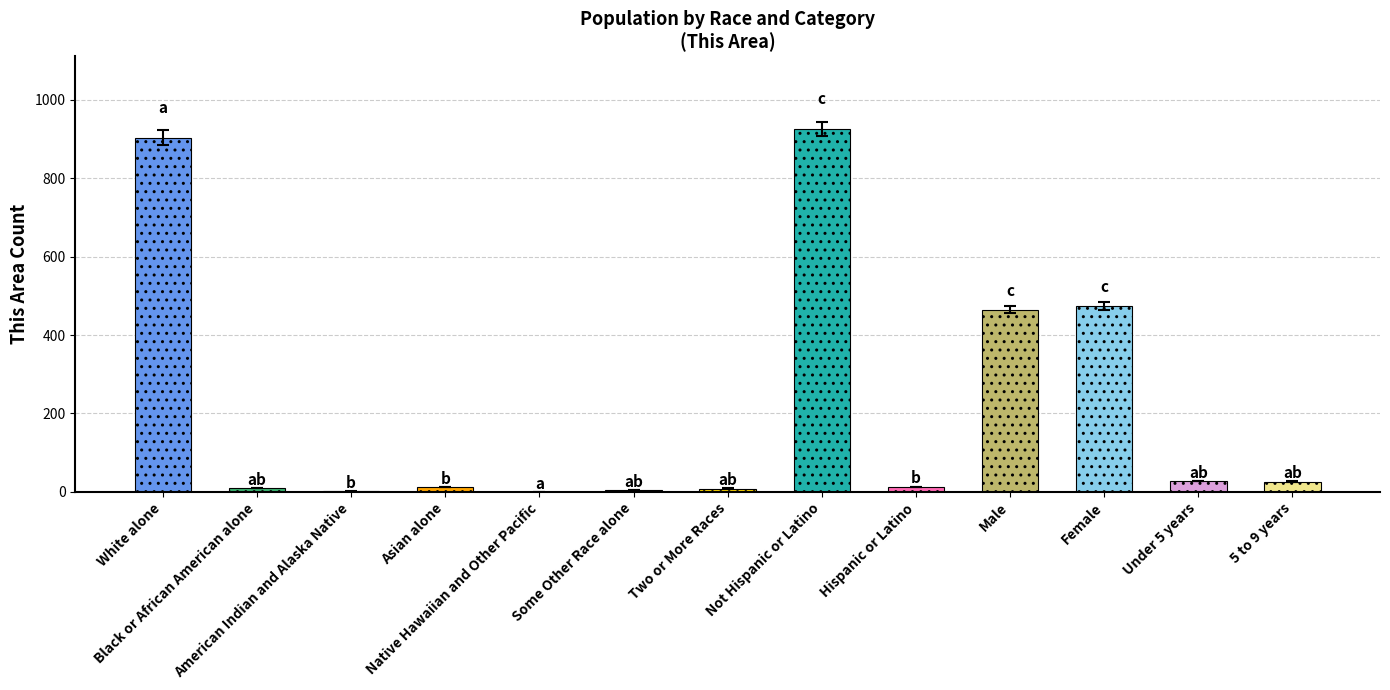

What is the maximum value shown in the chart?

926